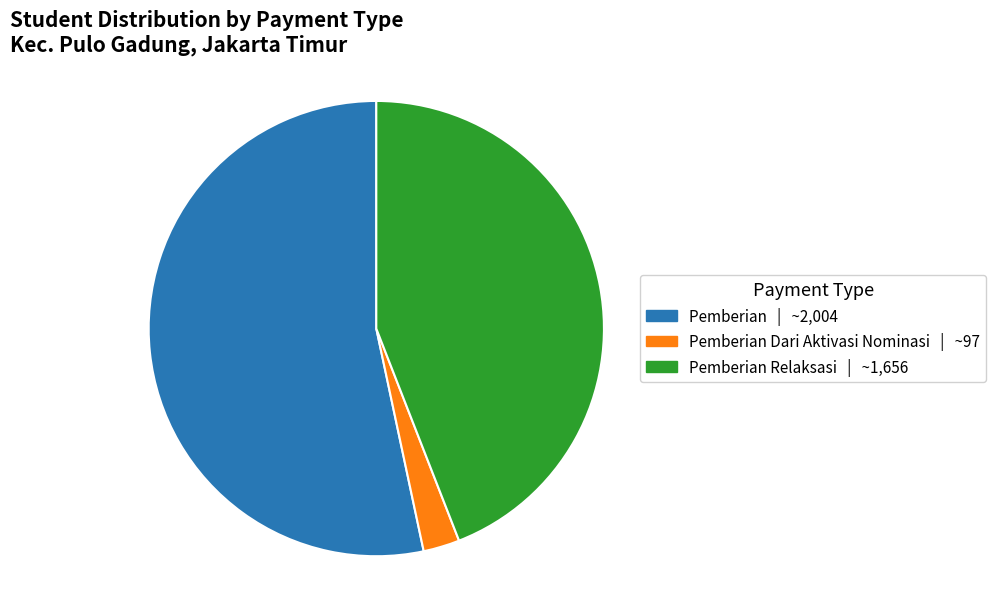

How many slices are in this pie chart?

3